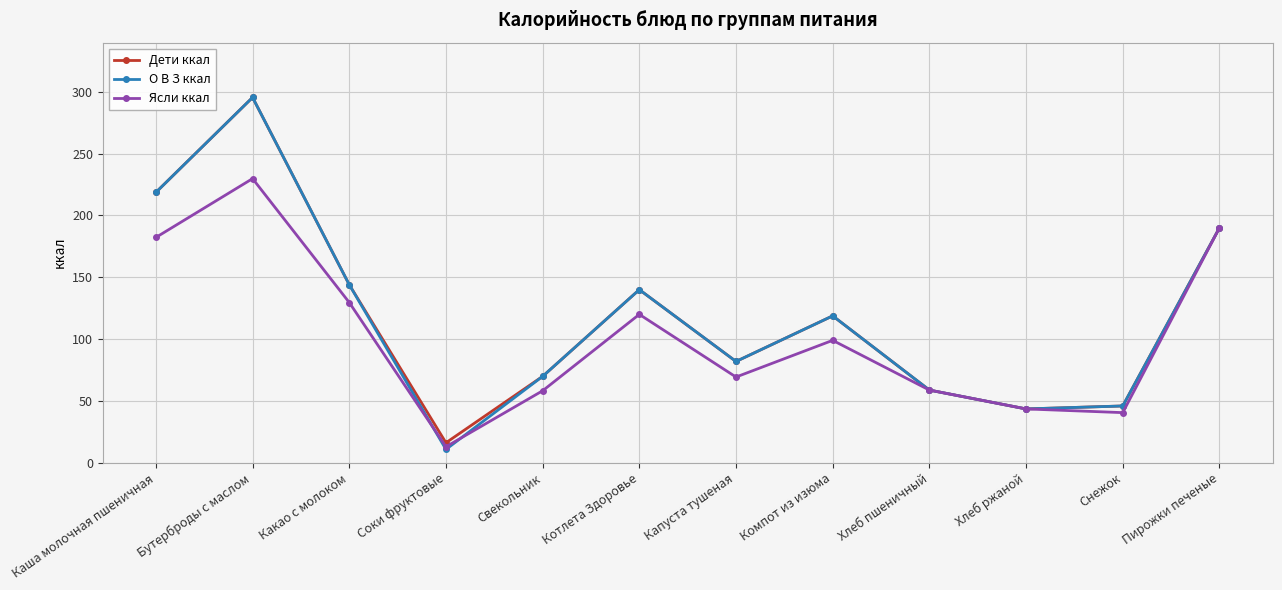

In Ясли ккал, how many points are higher than both neighbors (excluding endpoints)?

3